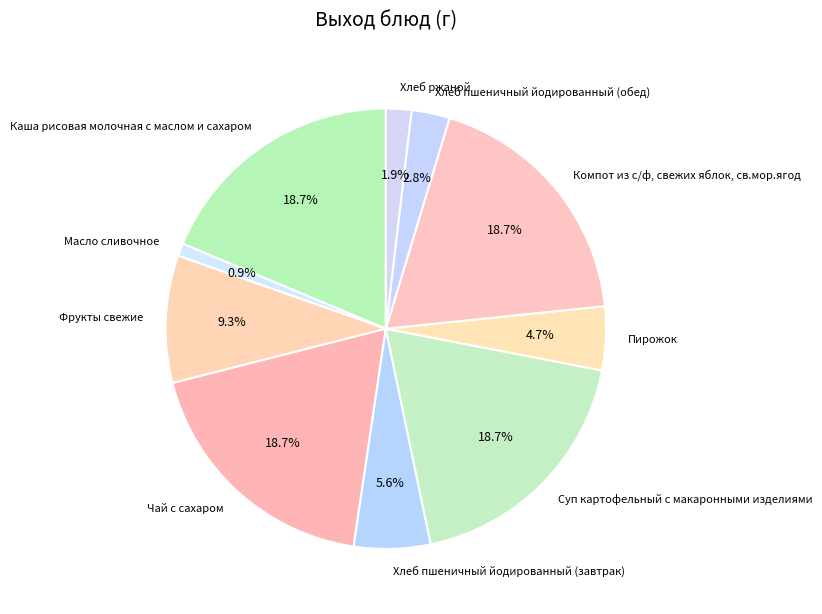

Is there any slice that represents more than half of the pie?

No